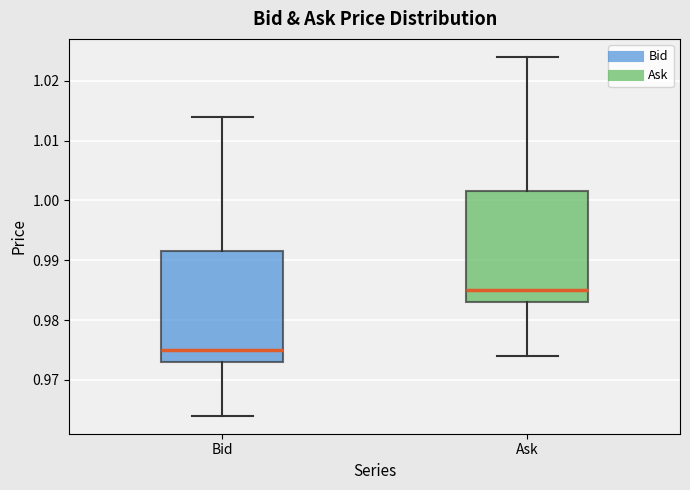

Which box's median line is the highest?

Ask